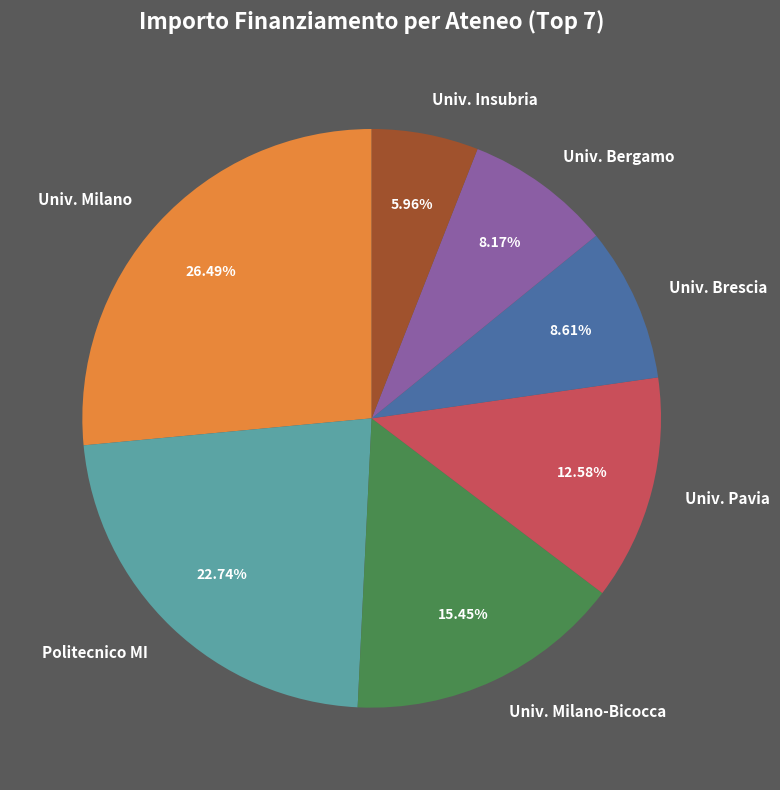

What is the smallest slice in the pie chart?

Univ. Insubria